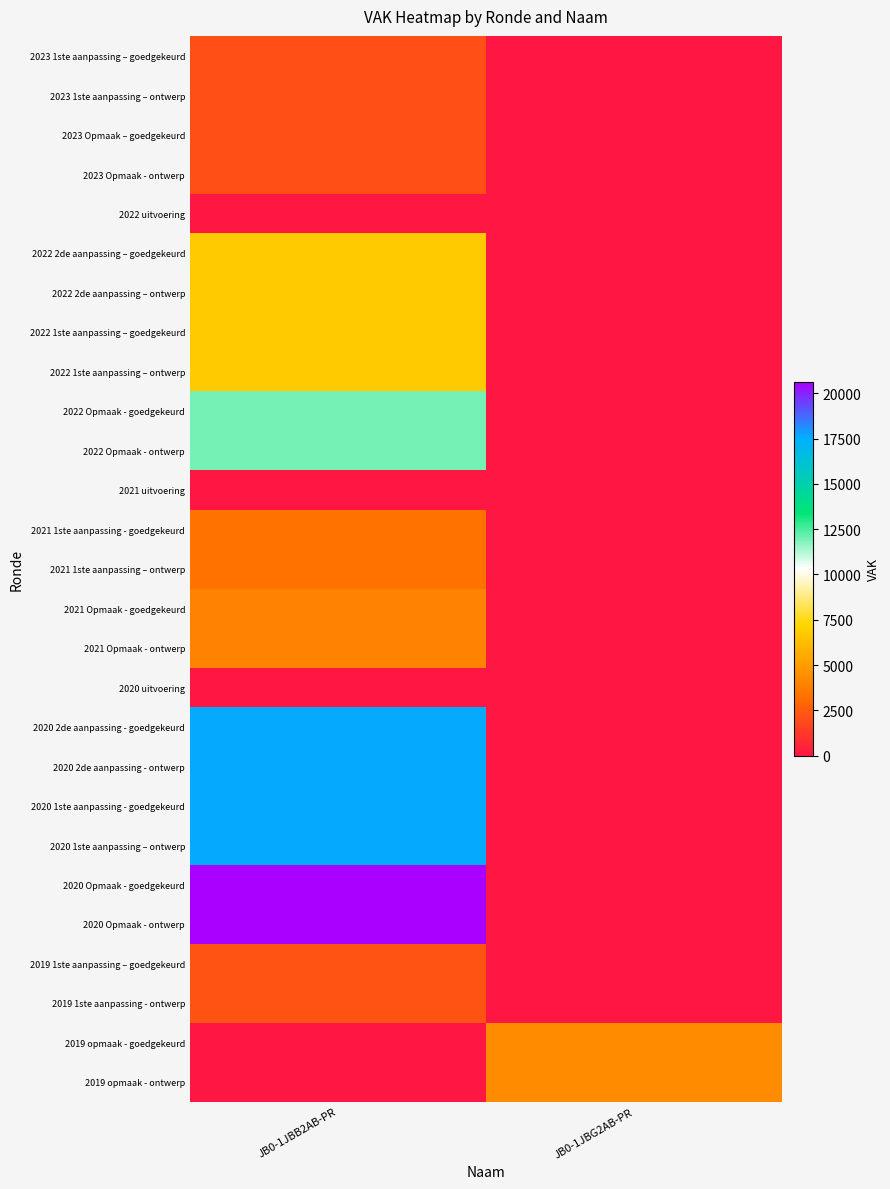

How many categories are shown in the chart?

2